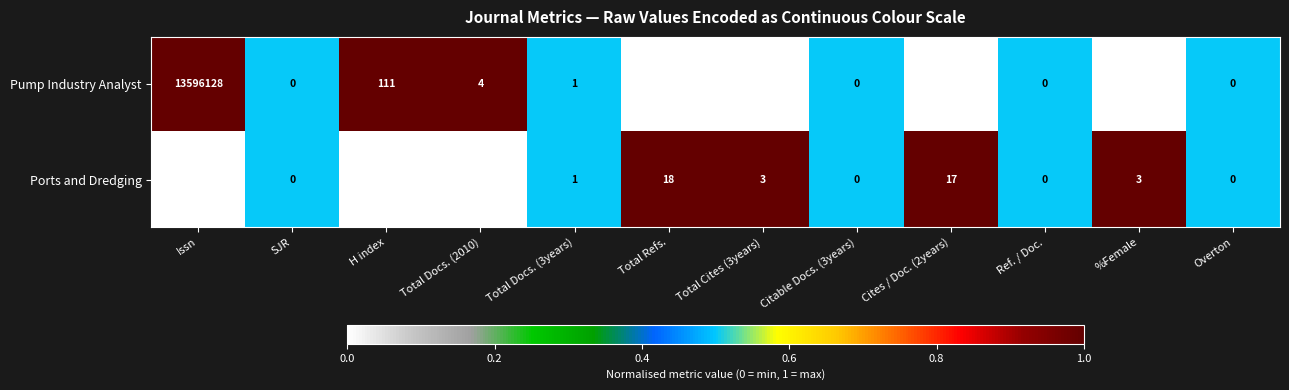

Which series has the widest spread of values?

Pump Industry Analyst